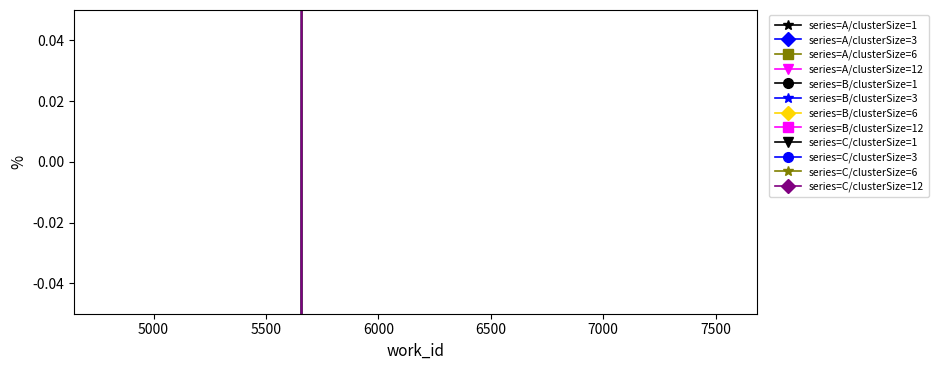

How many lines are shown in the chart?

1